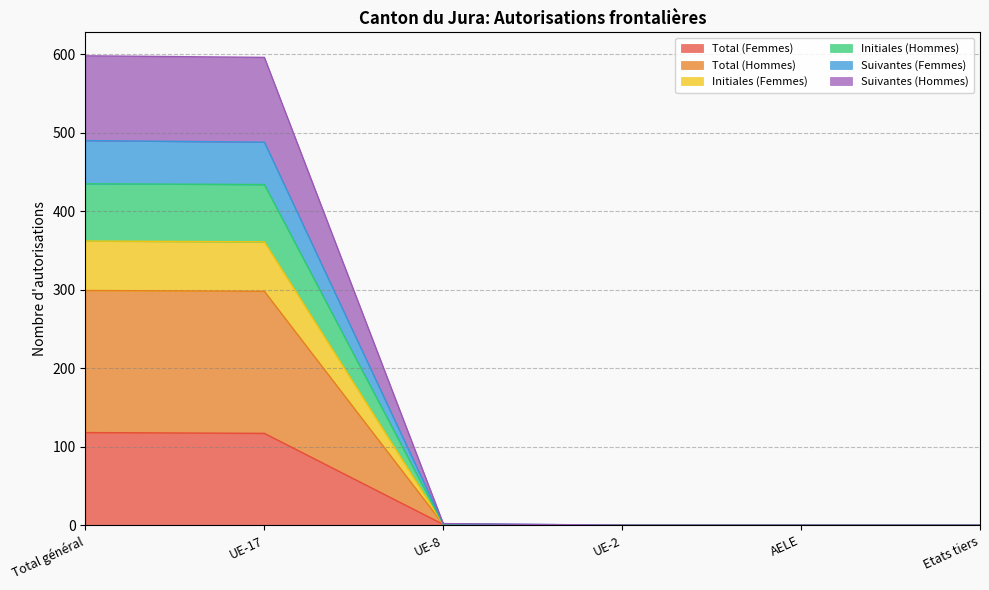

What are all the series names shown in the legend?

Total (Femmes), Total (Hommes), Initiales (Femmes), Initiales (Hommes), Suivantes (Femmes), Suivantes (Hommes)